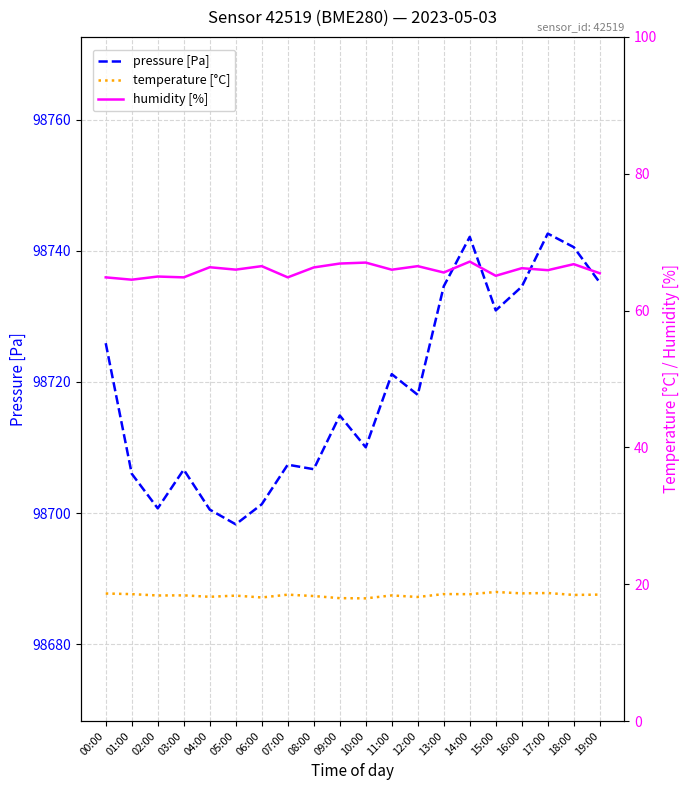

What is the sum of all humidity [%] values?

1317.6